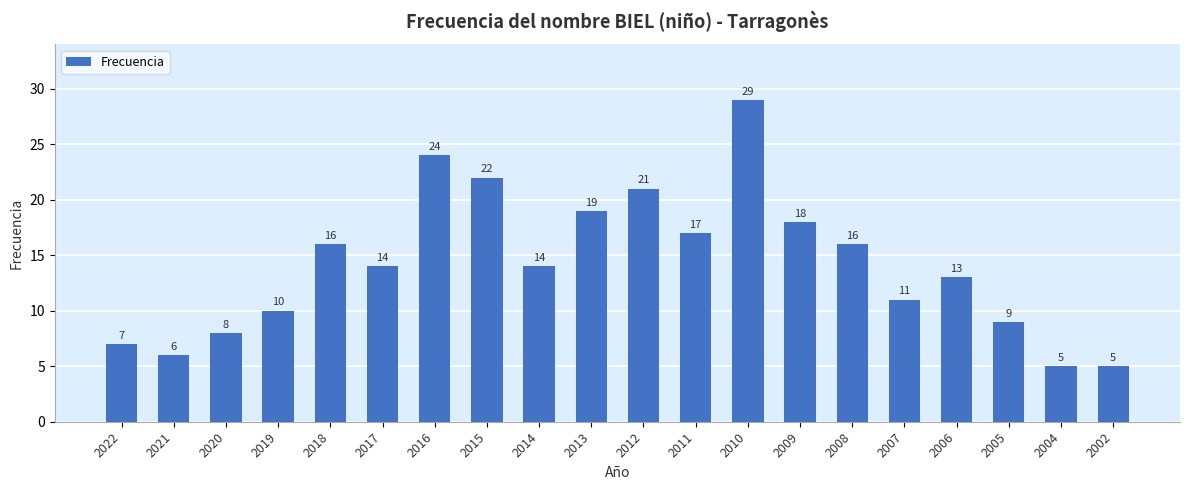

Approximately how many times larger is the value at 2017 compared to 2008?

0.9